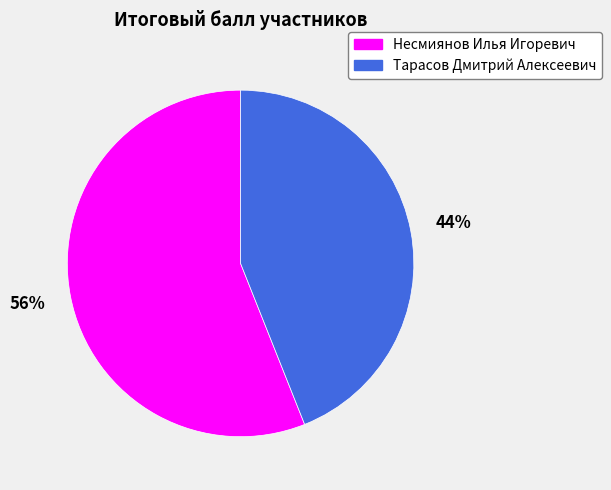

Does any single category account for the majority?

Yes